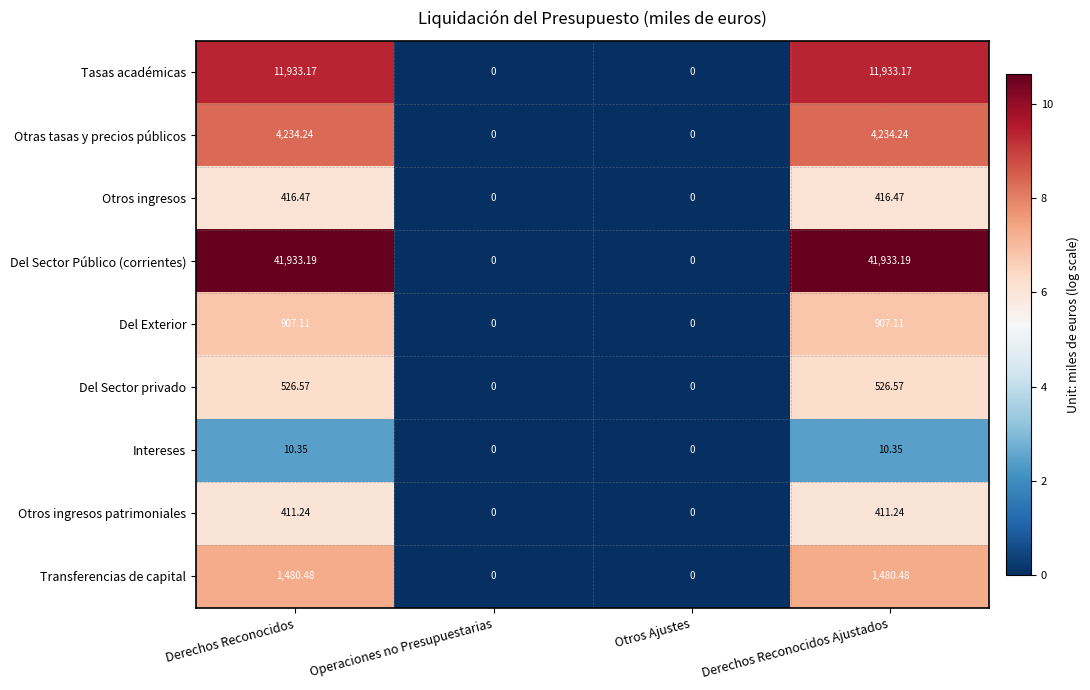

Which series has the widest spread of values?

Del Sector Público (corrientes)